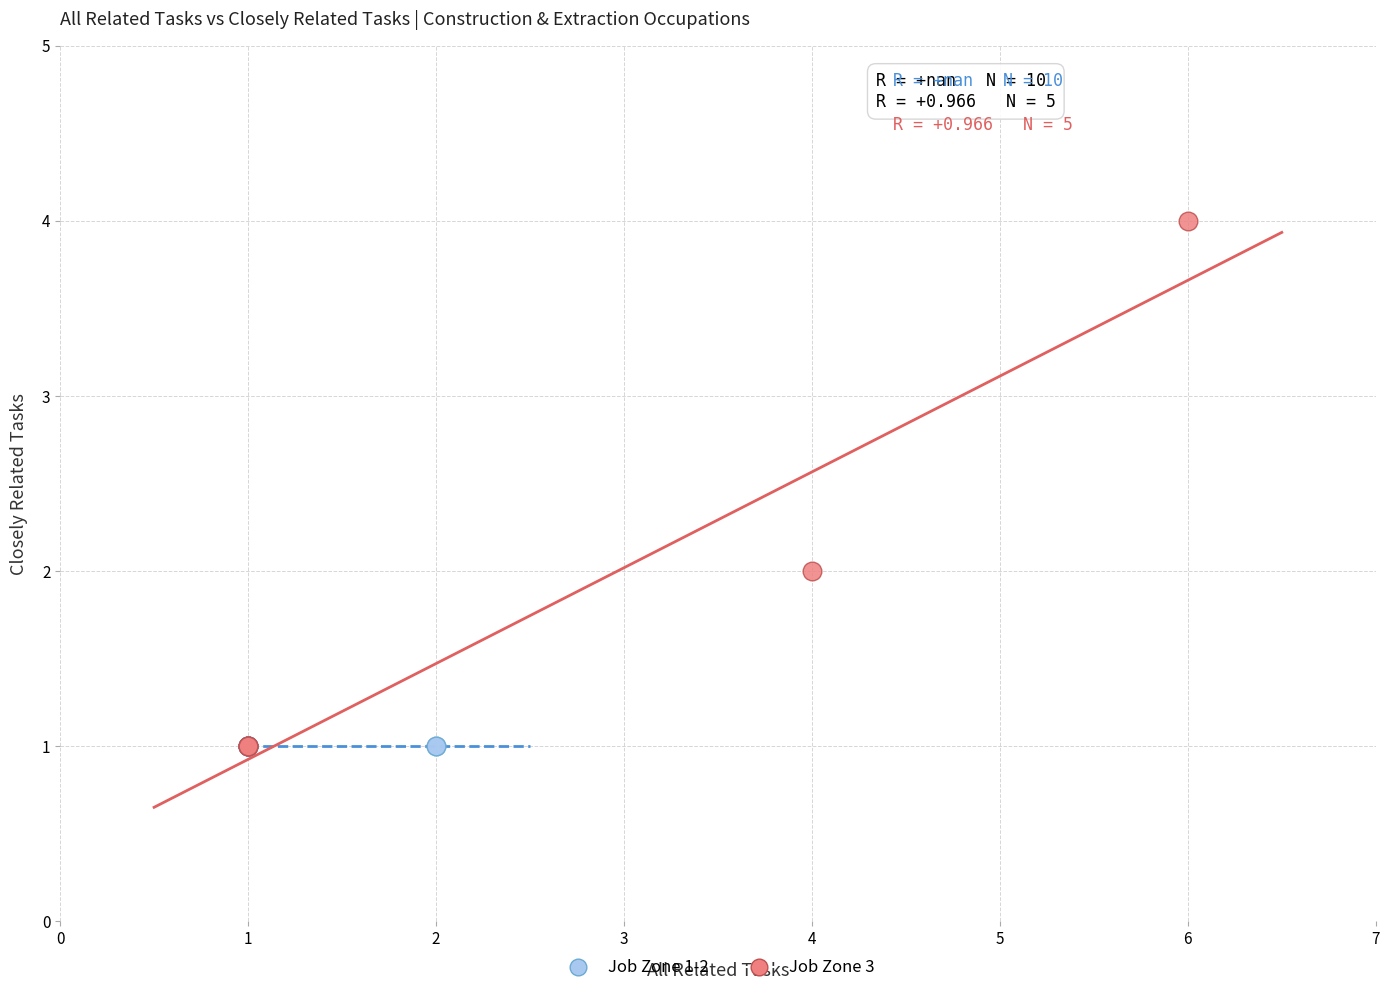

What are all the series names shown in the legend?

Job Zone 1-2, Job Zone 3